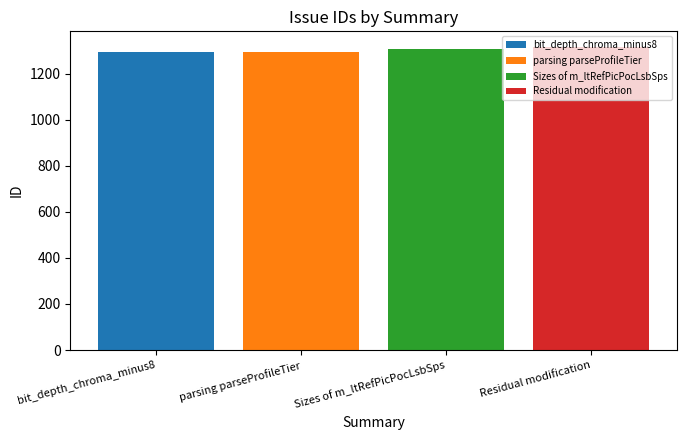

Are the bars horizontal?

No